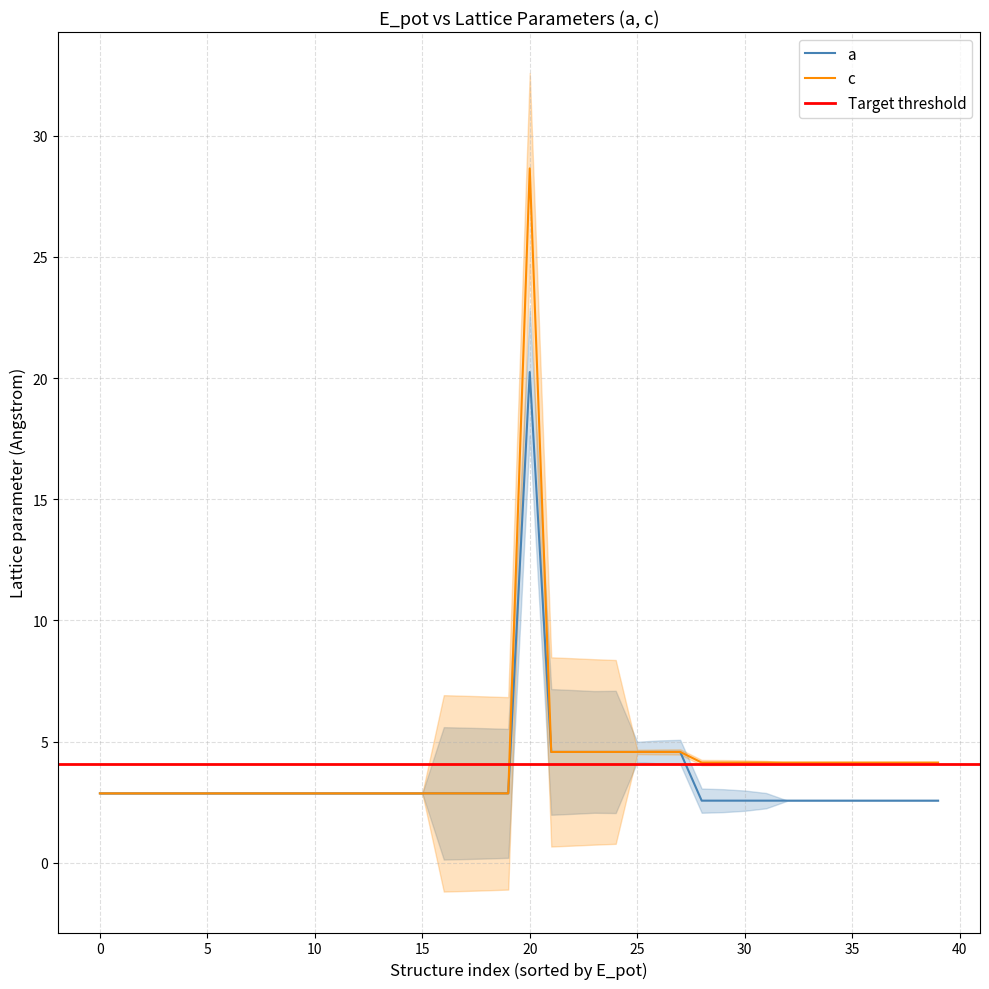

Which series has the largest total across all categories?

c